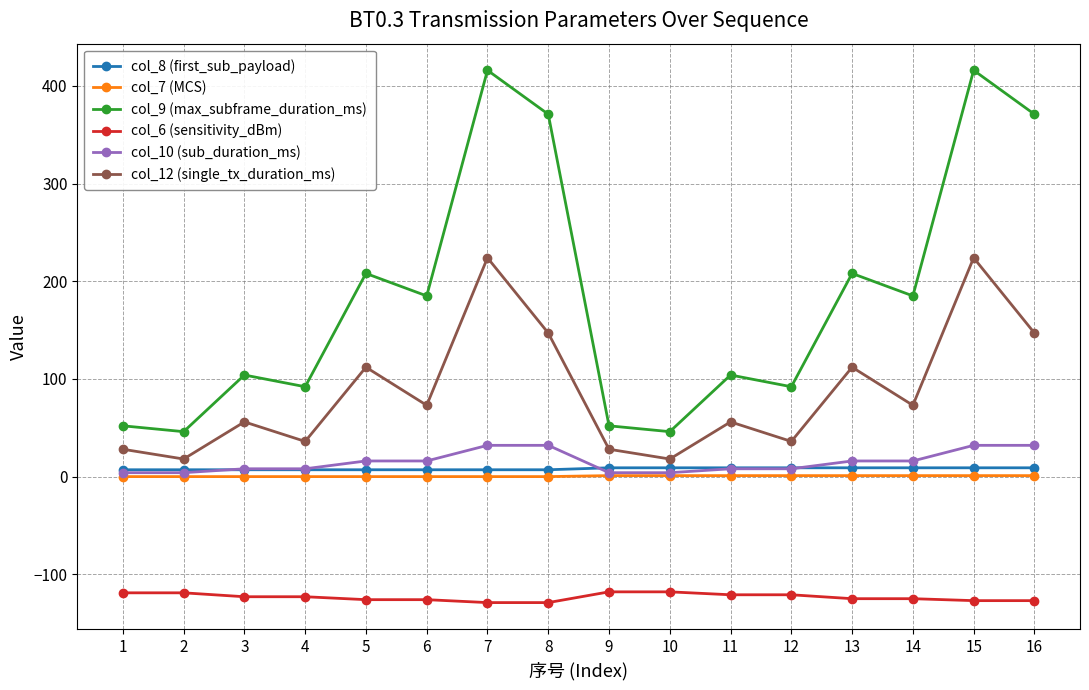

True or false: col_6 (sensitivity_dBm) and col_7 (MCS) cross at least once.

False